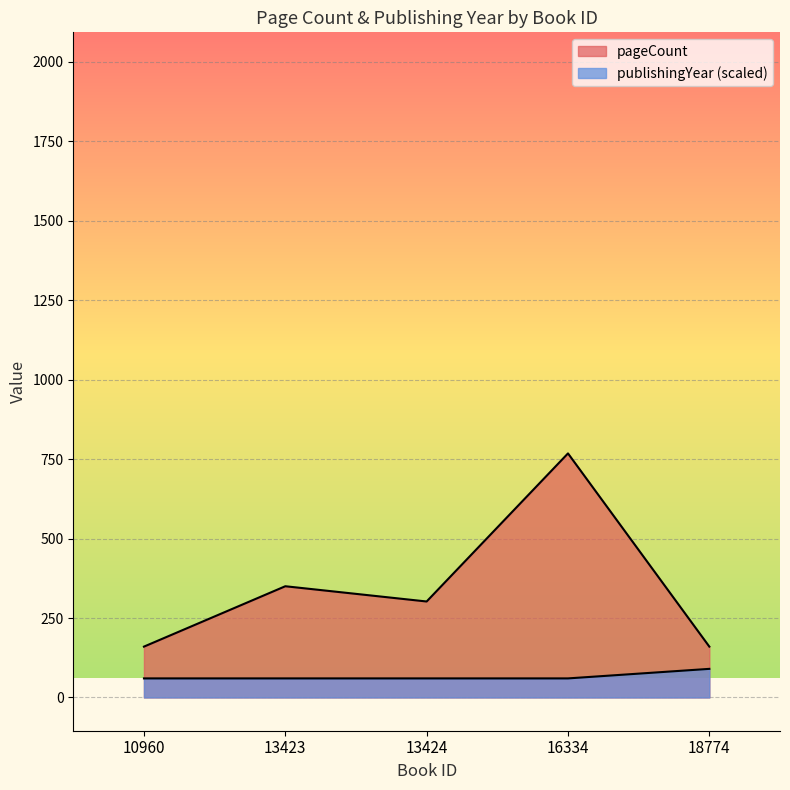

Where is the first local maximum for pageCount?

13423